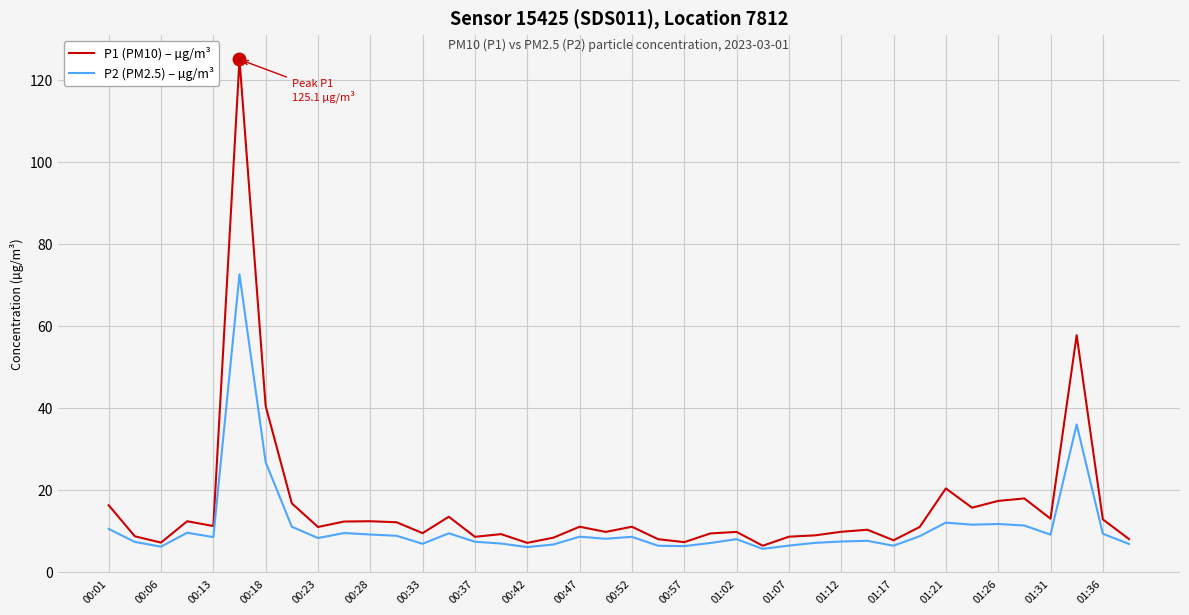

Which series has the widest spread of values?

P1 (PM10) – µg/m³